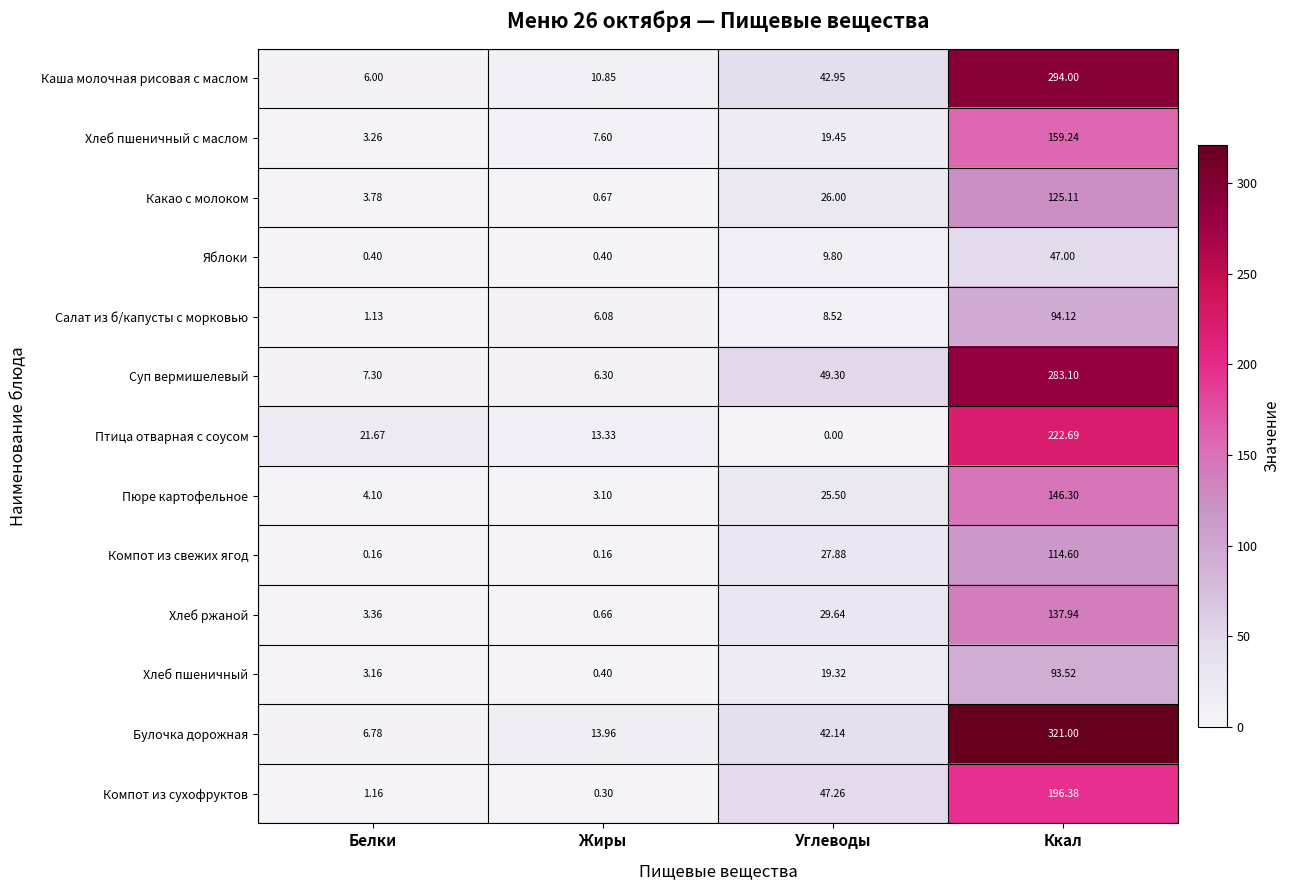

At which category does the chart reach its peak across all series?

Ккал